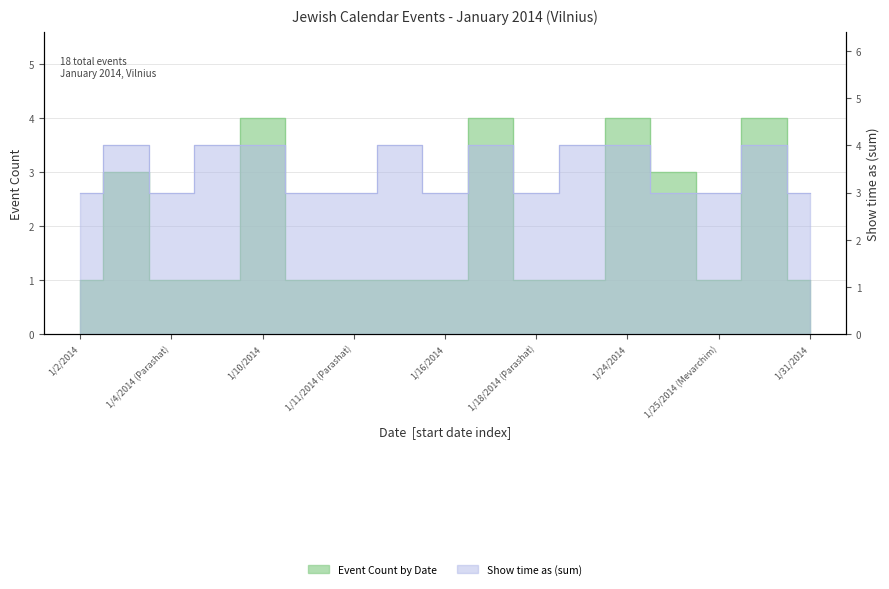

True or false: Event Count by Date and Show time as (sum) intersect in this chart.

False